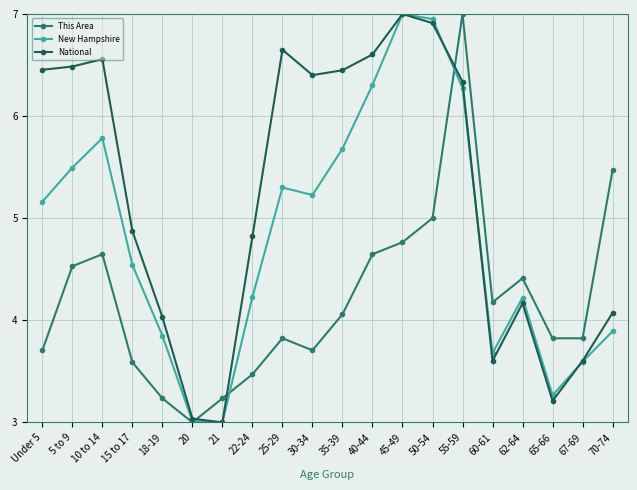

What is the difference between the highest and lowest values at 40-44?

2.0